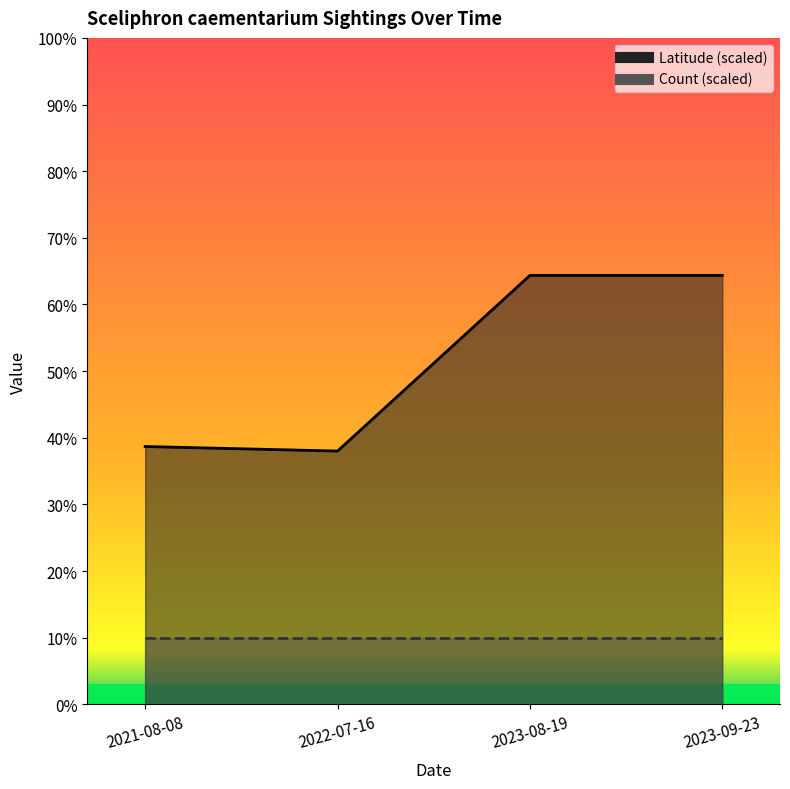

What is the value of the 2nd point from the left?

38.0